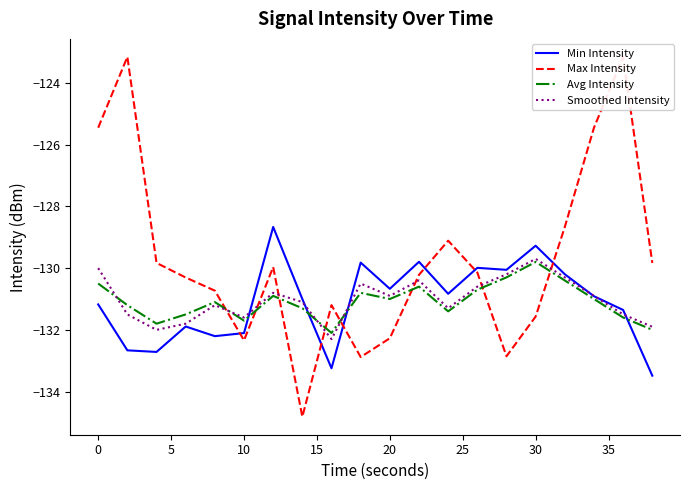

The value of Smoothed Intensity at 20 is -195.4. True or false?

False